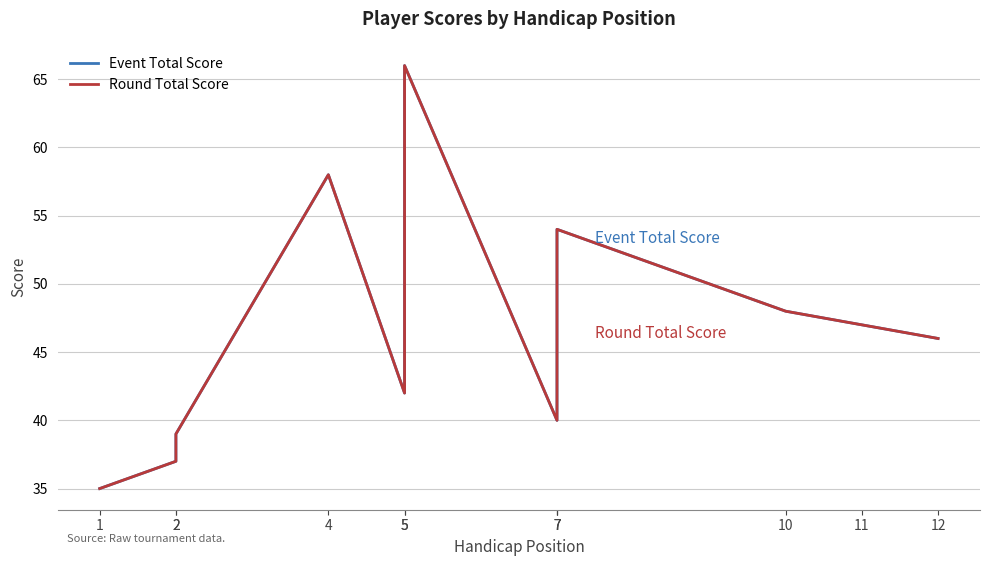

What is the lowest value of the Event Total Score series?

35